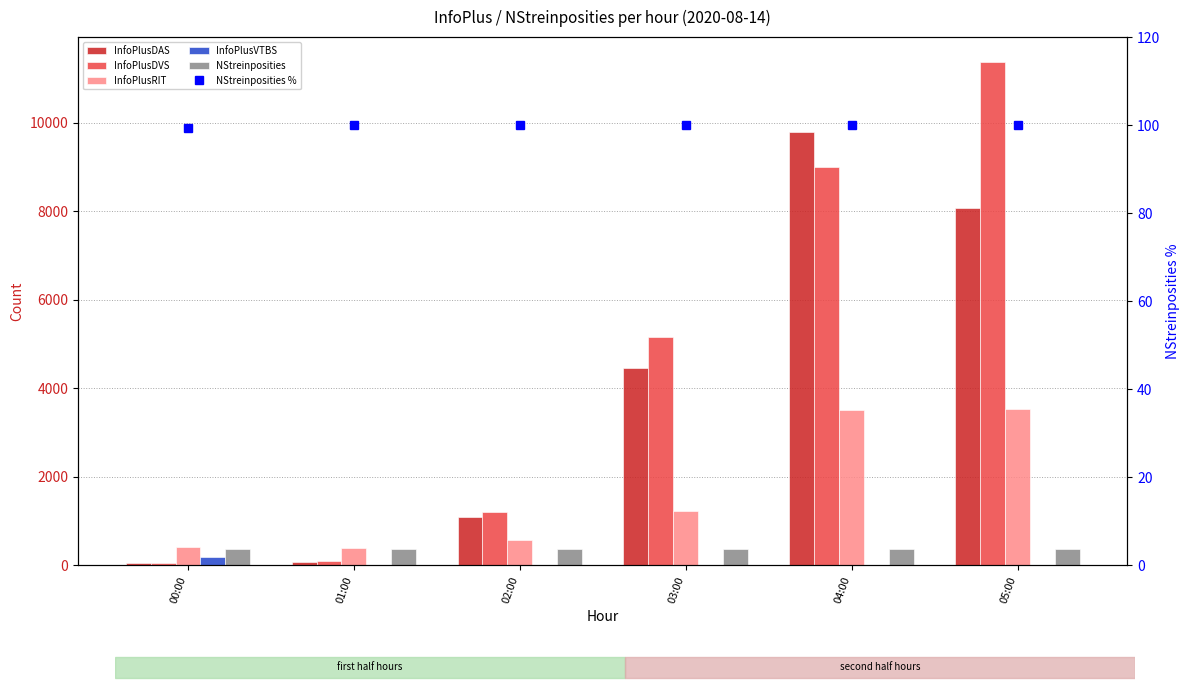

What is the label of the 5th bar from the right?

01:00